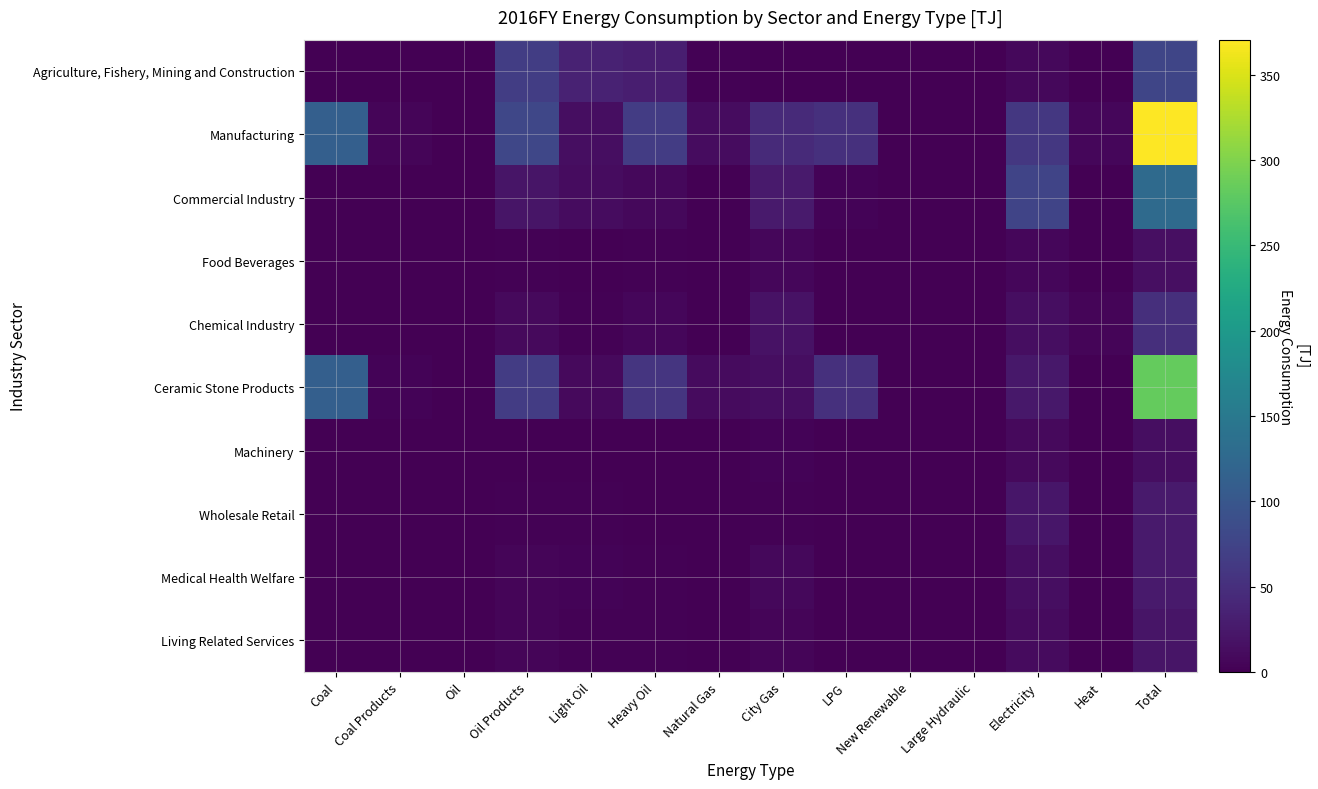

How many data points does each series have?

14